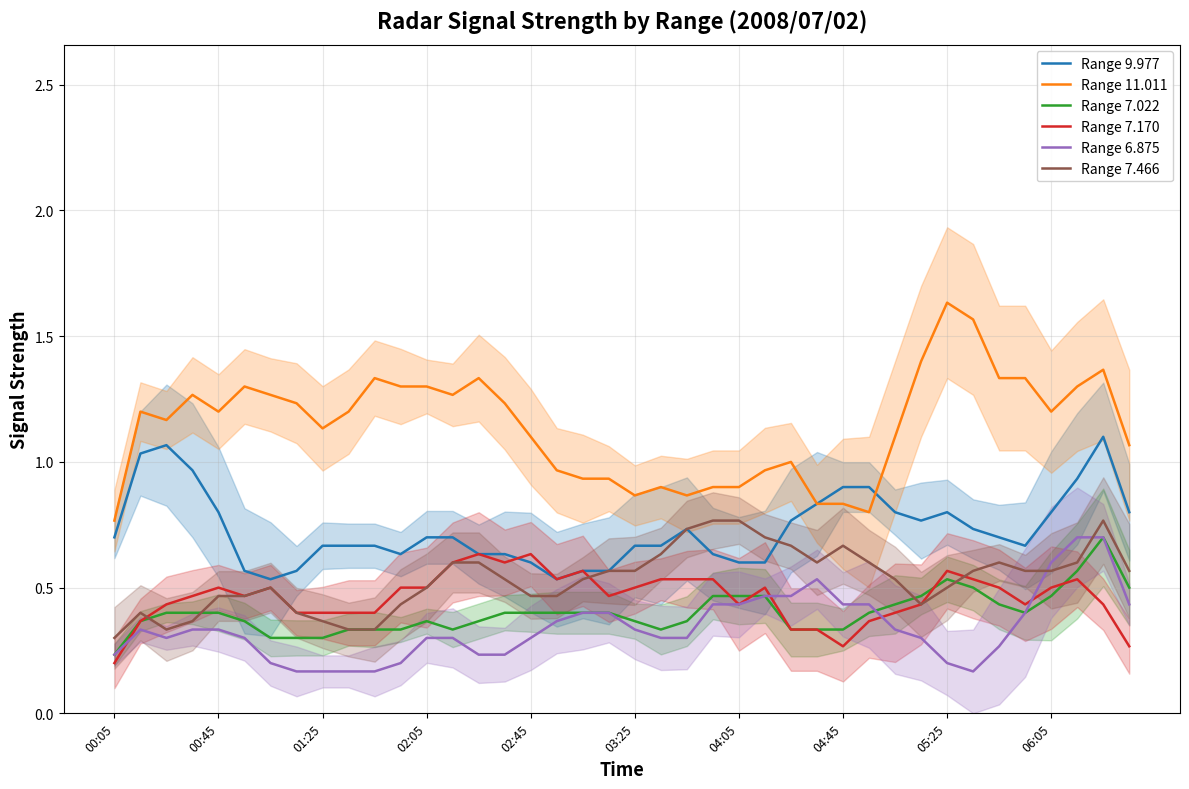

How many interior local peaks does the Range 9.977 series have?

4